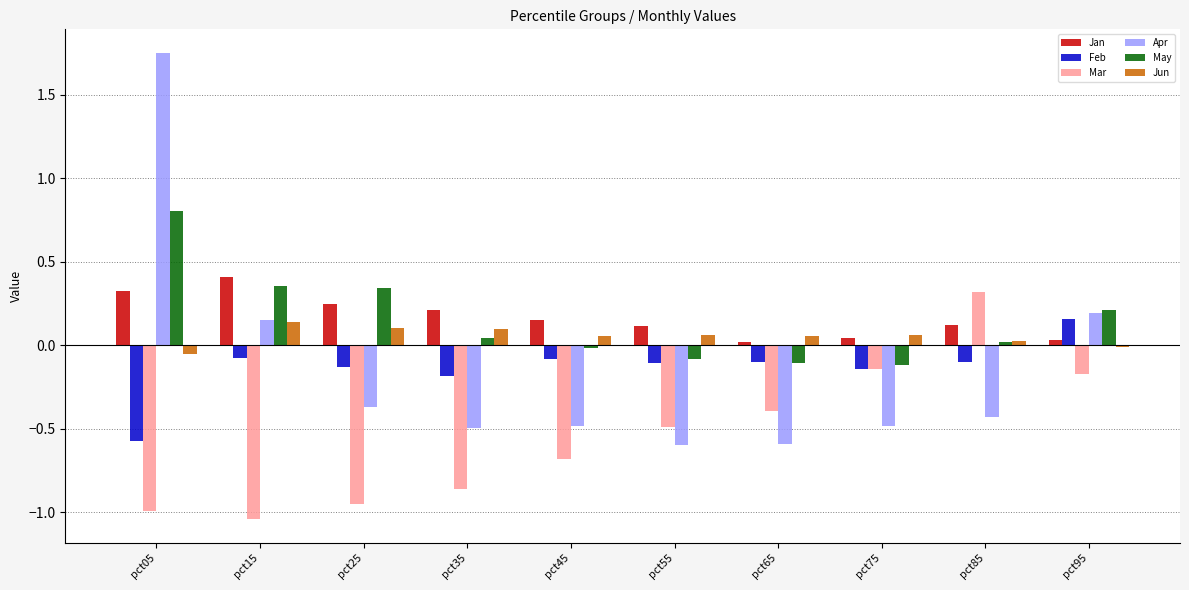

Is it true that Jun equals -0.0 at pct95?

True